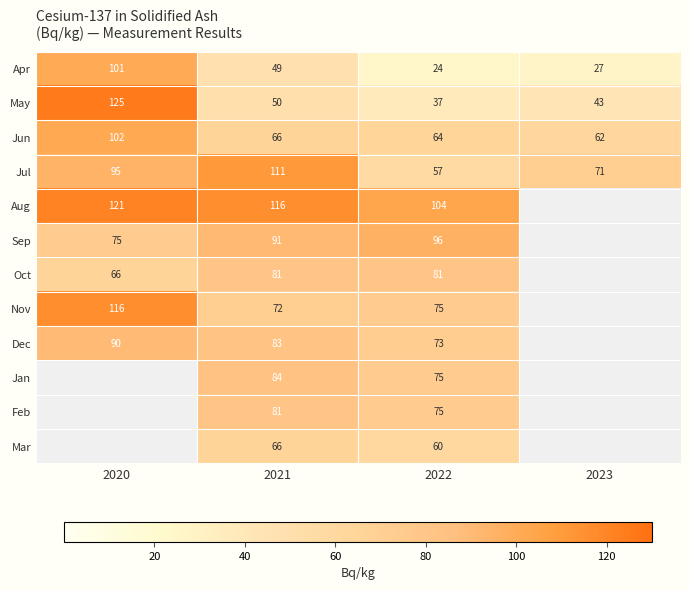

True or false: Sep has a value of 156 at 2021.

False